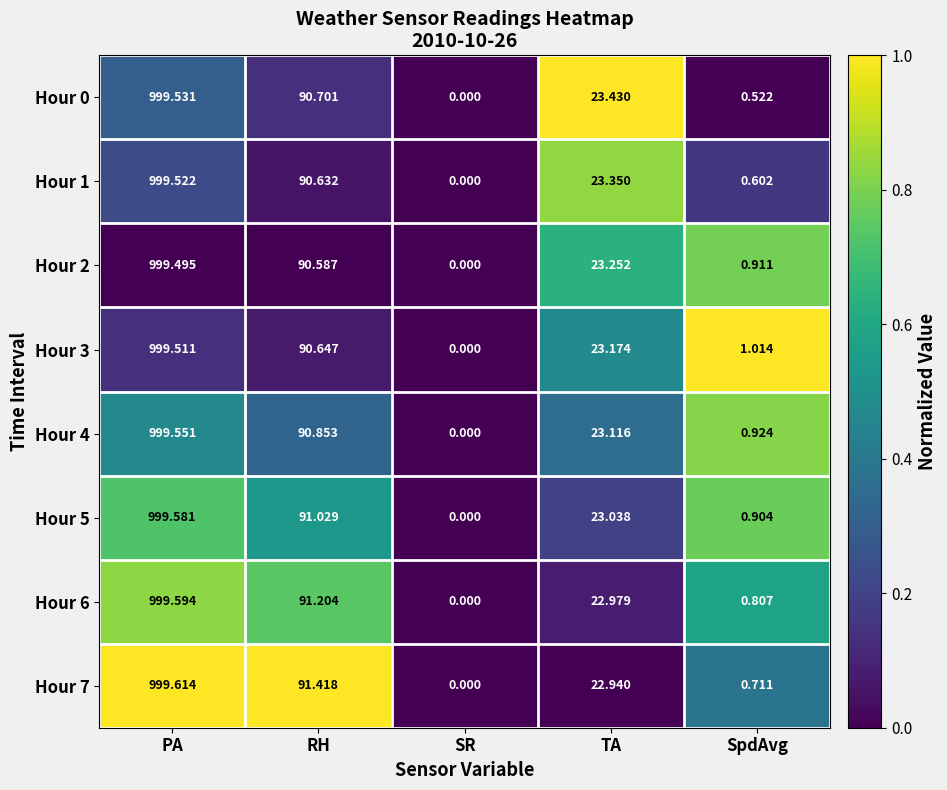

At which category does the chart reach its minimum across all series?

SR